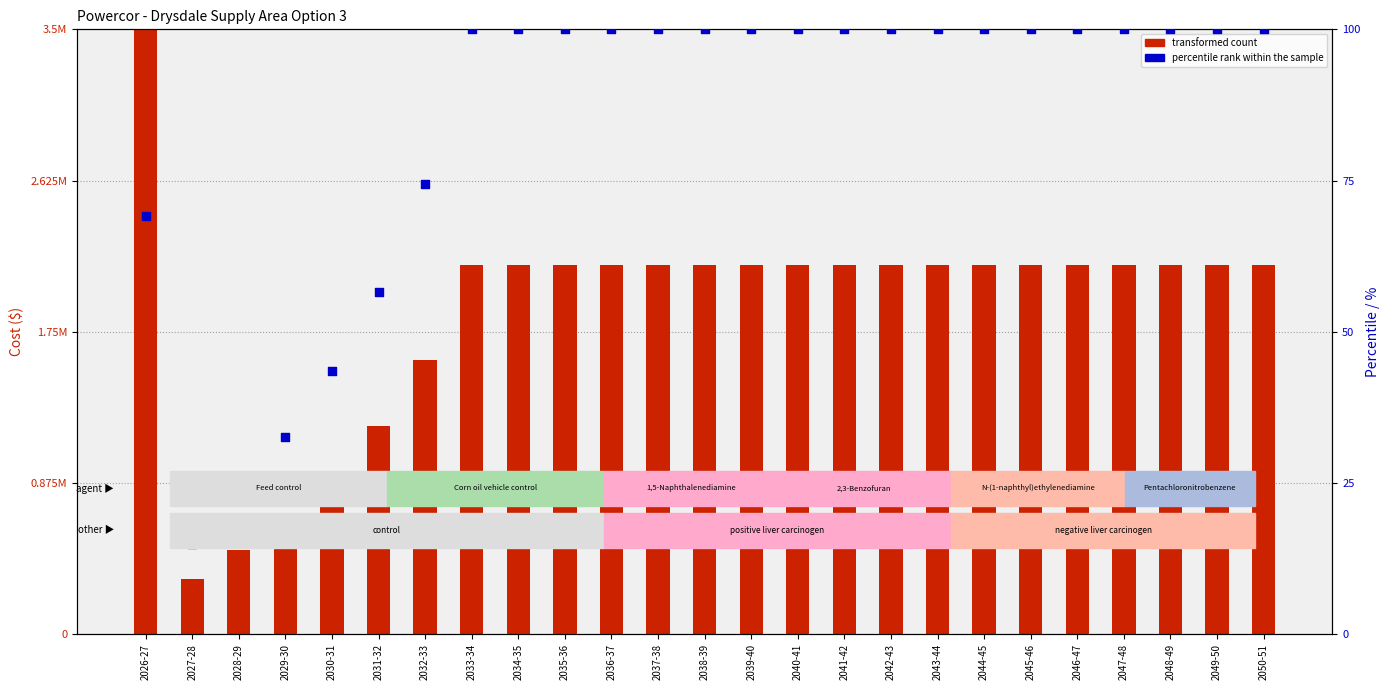

Is the value of percentile rank within the sample at 2044-45 greater than the value of transformed count at 2035-36?

No